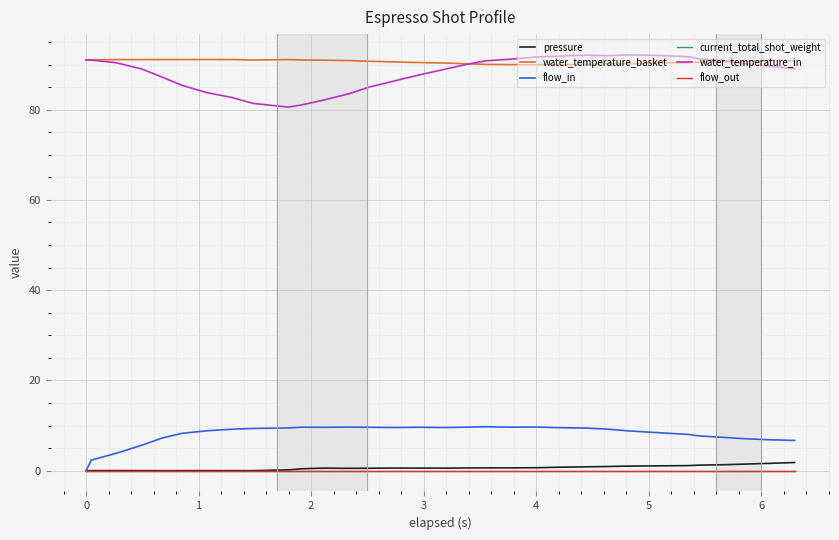

Does the chart display data point markers on the line(s)?

No